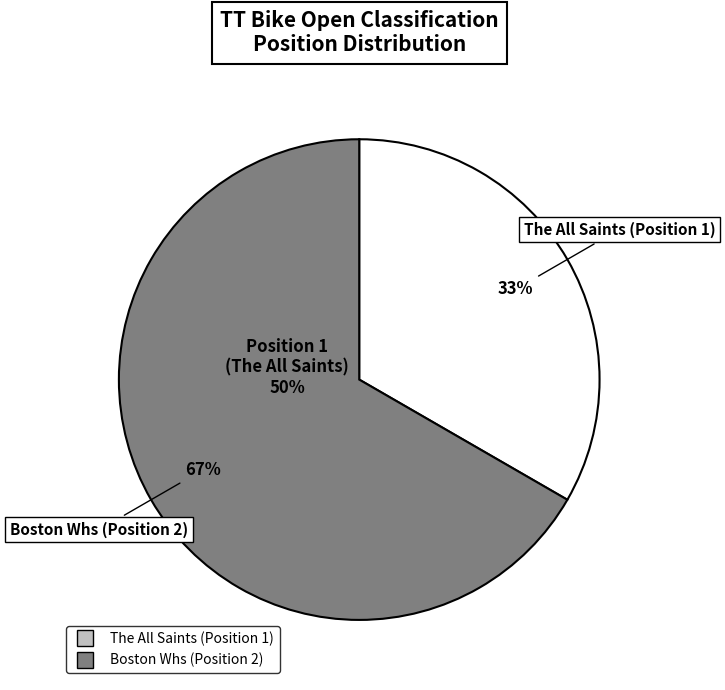

Is The All Saints (Position 1) the majority of the pie?

No